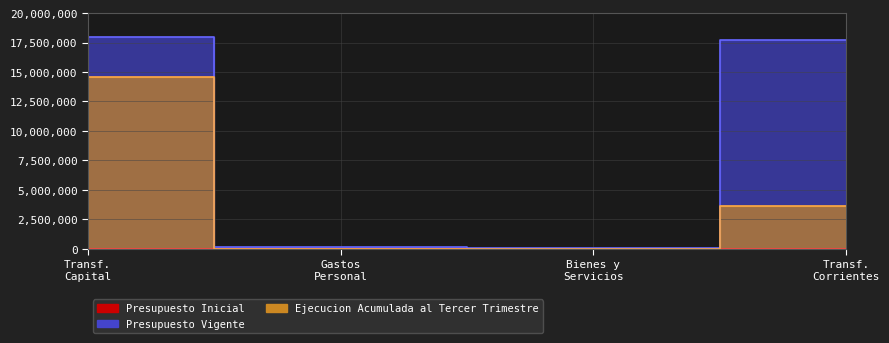

Which has a higher value, Transf. Capital or Transf. Corrientes?

Transf. Capital